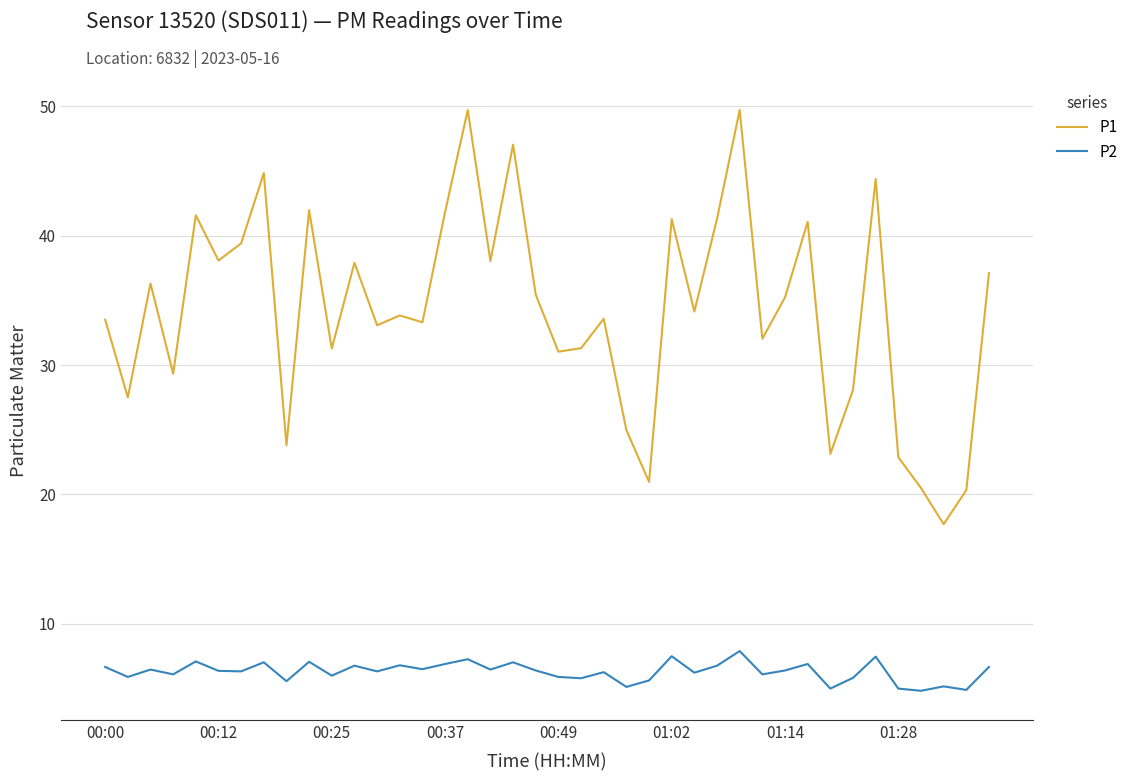

How many distinct data groups are displayed?

2